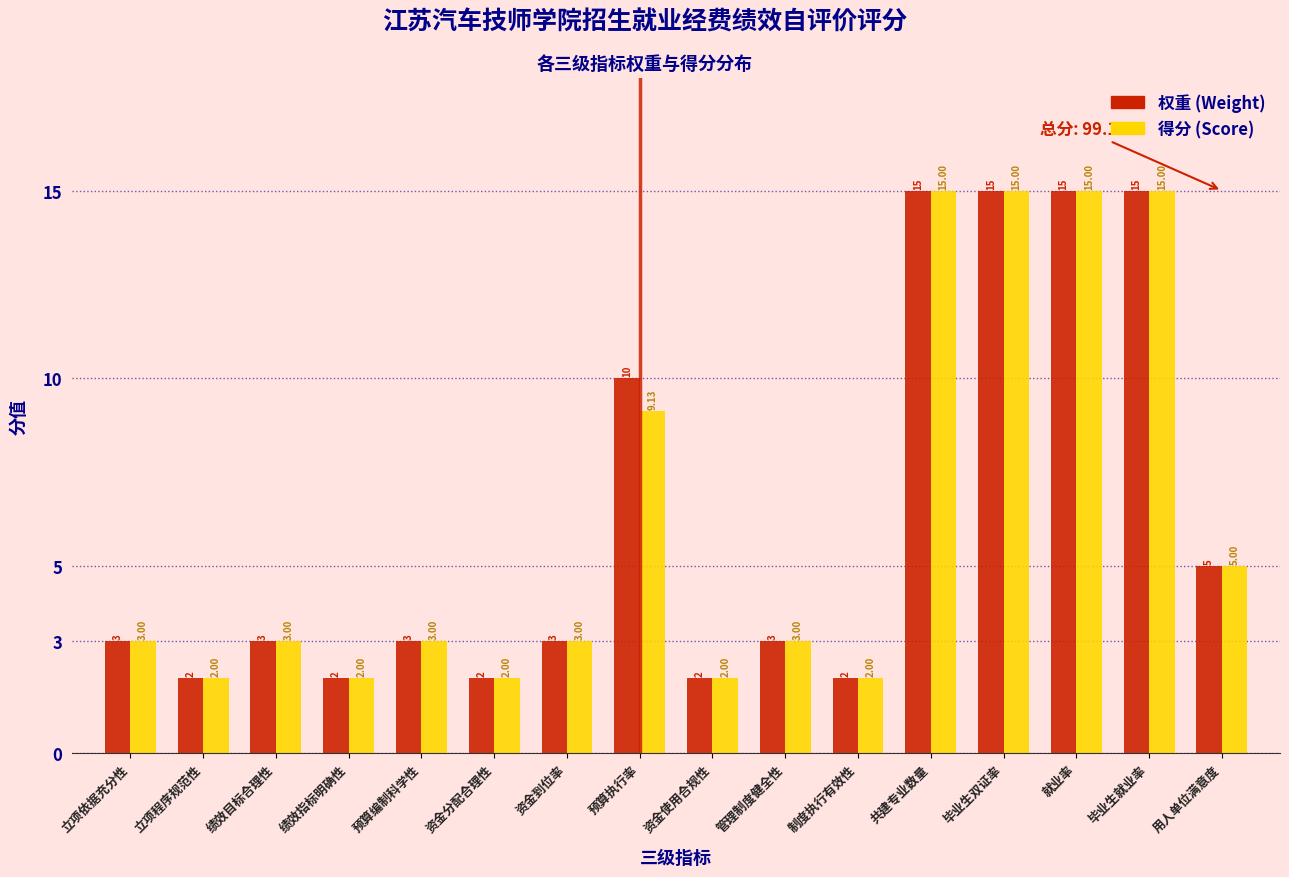

What is the total value across all series at 立项依据充分性?

6.0